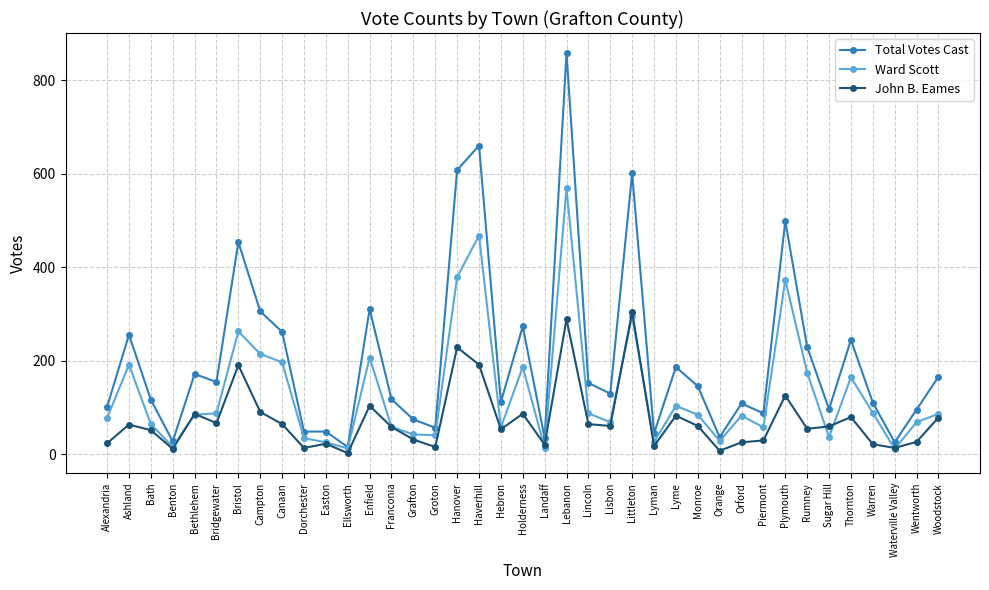

What is the difference between the maximum and second lowest values in the Ward Scott series?

556